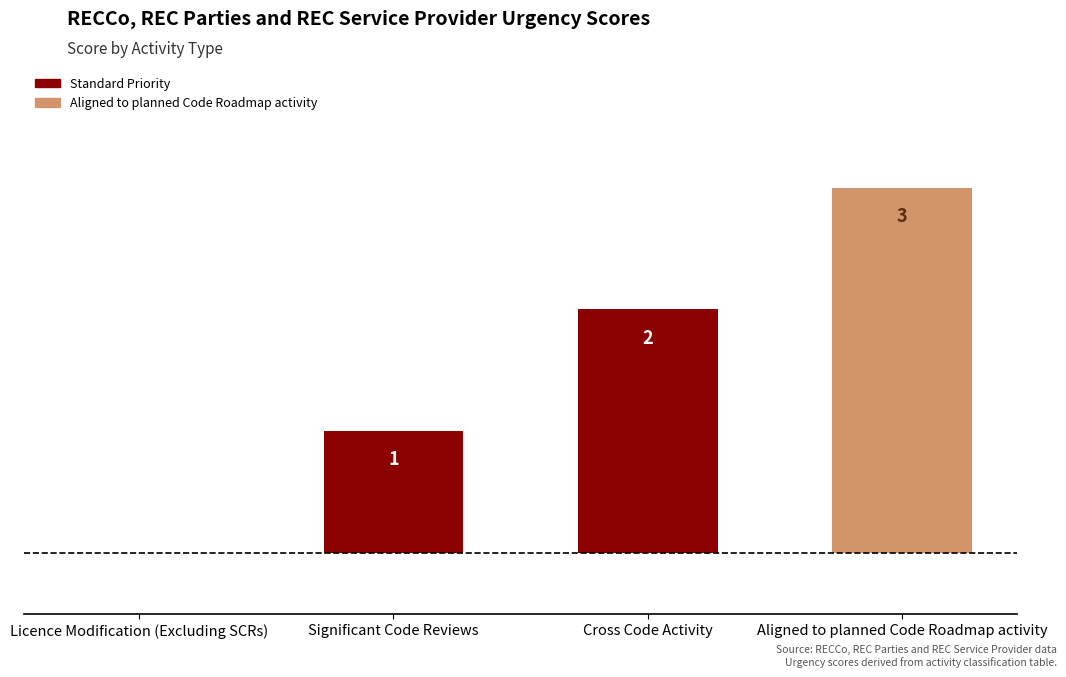

What is the sum of the values at Aligned to planned Code Roadmap activity and Cross Code Activity?

5